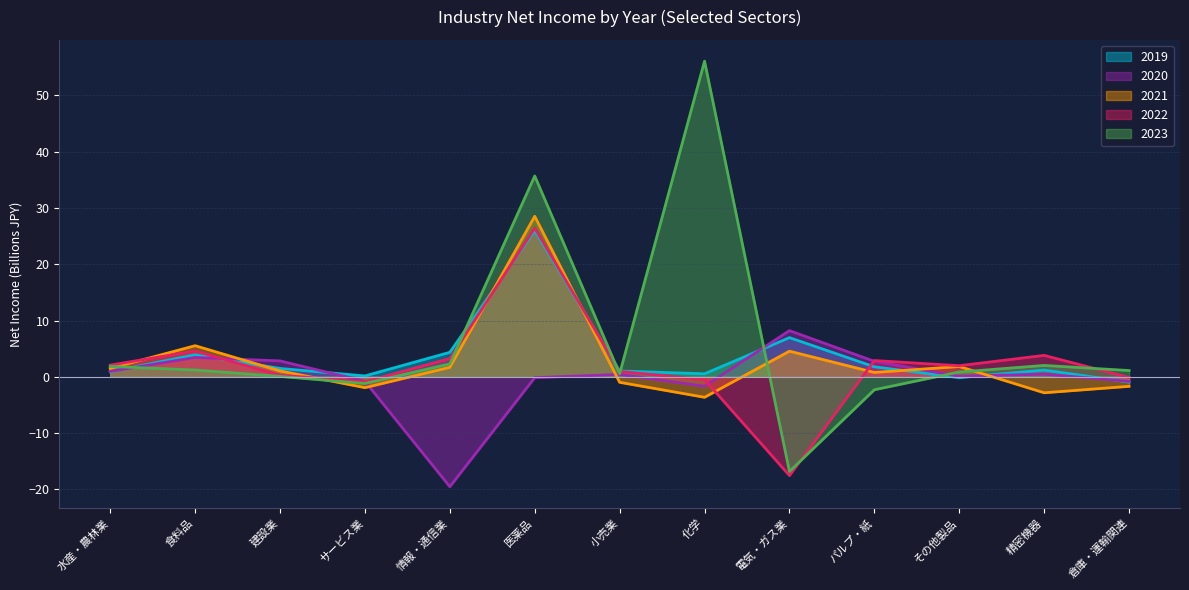

What is the sum of all 2019 values?

47.2